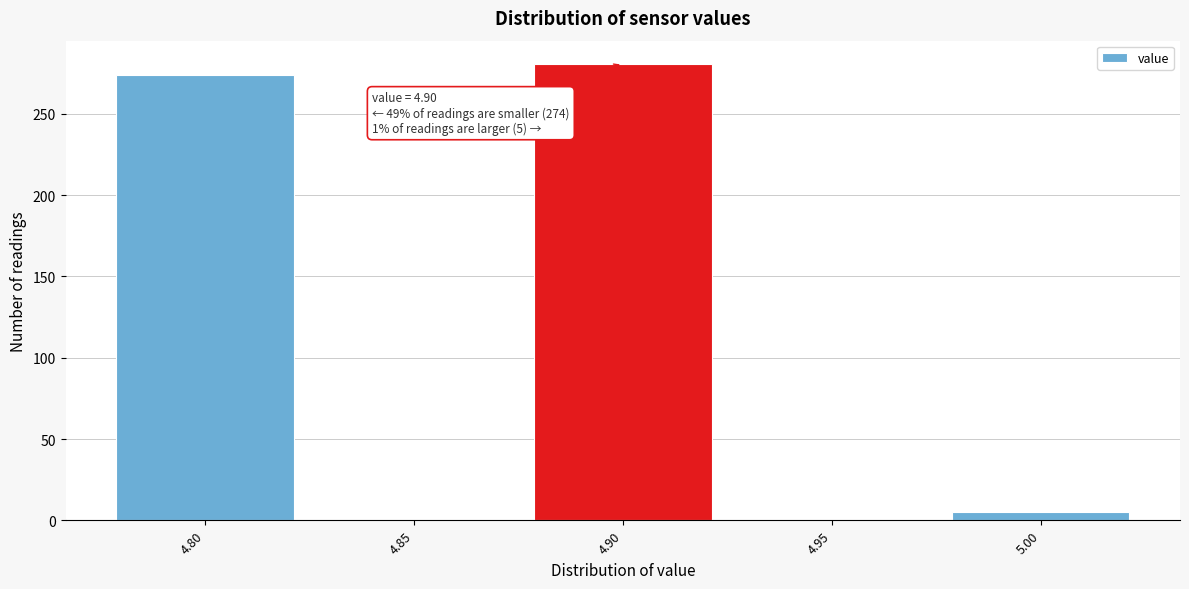

Which range on the x-axis has the tallest bar?

4.875 to 4.925